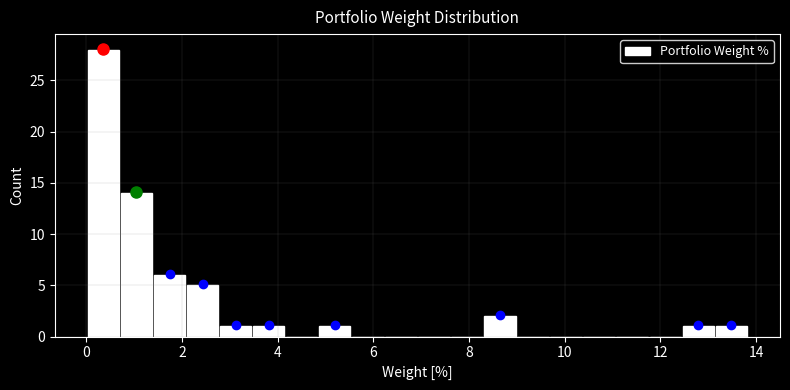

Read against the x-axis, roughly where is the centre of the tallest bar?

0.4